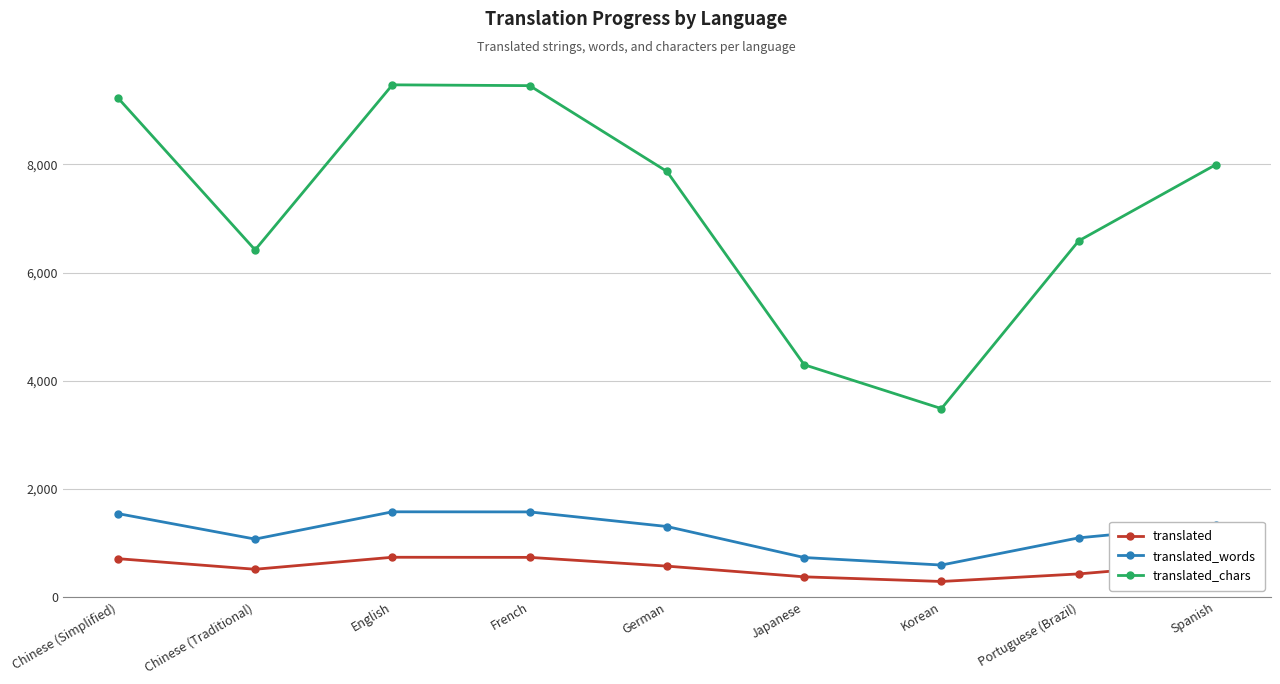

Does the chart display data point markers on the line(s)?

Yes